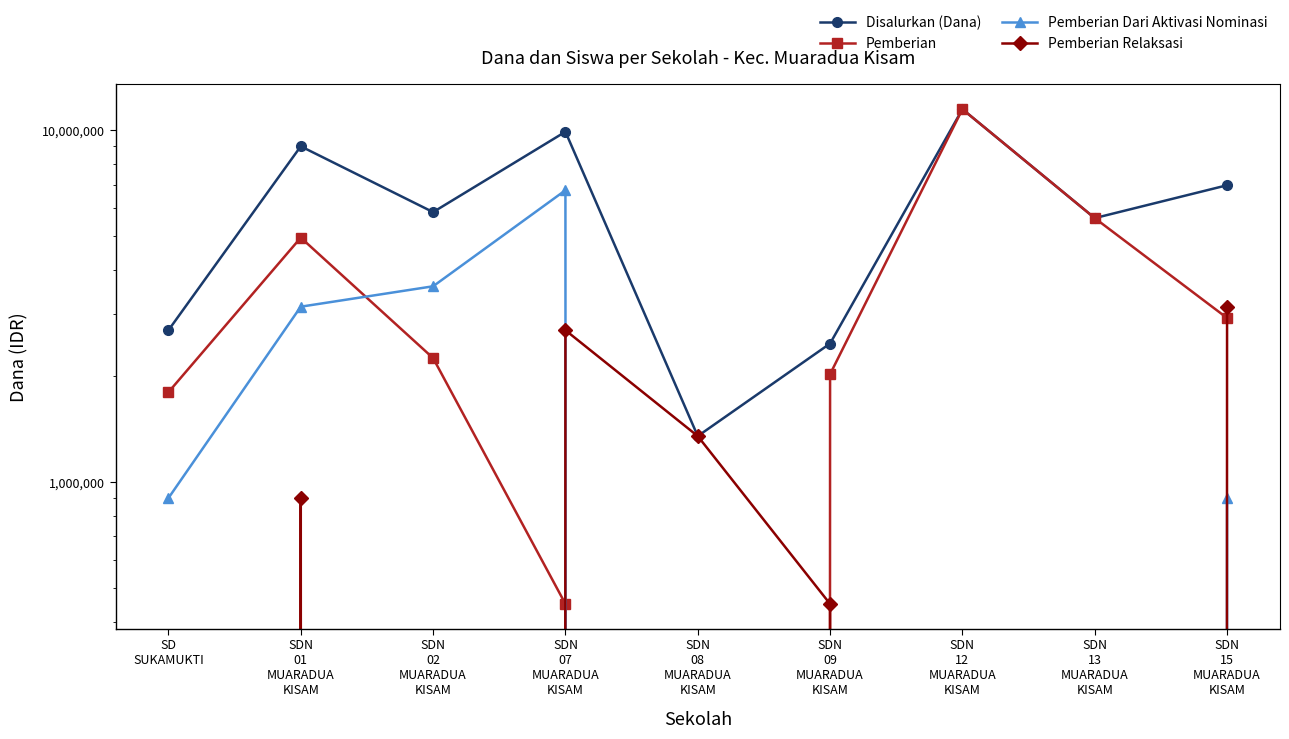

What is the average value of the Pemberian series?

3500000